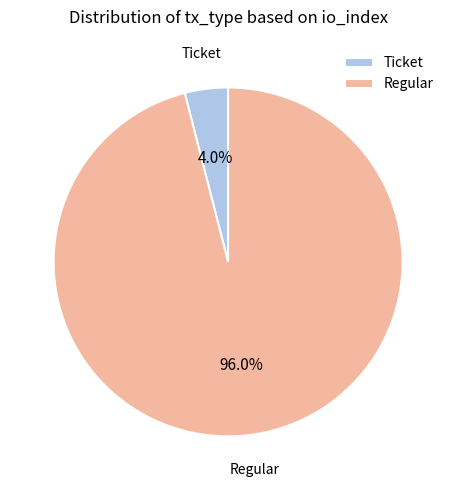

Which slice is the largest?

Regular